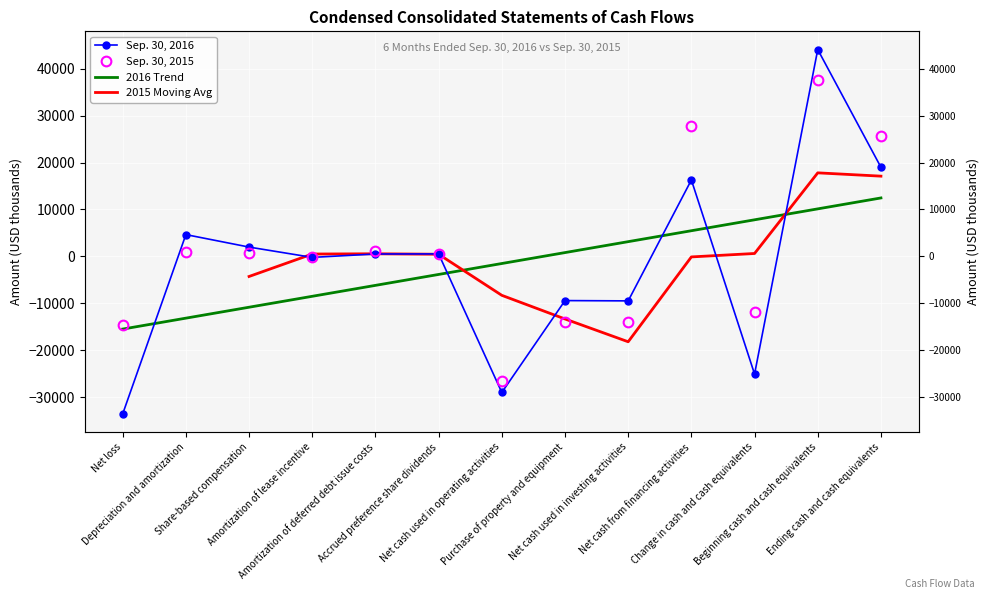

Reading left to right, transcribe all the data shown in this chart.

Sep. 30, 2016: Net loss=-33593	Depreciation and amortization=4641	Share-based compensation=1981	Amortization of lease incentive=-217	Amortization of deferred debt issue costs=506	Accrued preference share dividends=525	Net cash used in operating activities=-29021	Purchase of property and equipment=-9427	Net cash used in investing activities=-9492	Net cash from financing activities=16290	Change in cash and cash equivalents=-25101	Beginning cash and cash equivalents=44100	Ending cash and cash equivalents=18999
Sep. 30, 2015: Net loss=-14587	Depreciation and amortization=907	Share-based compensation=814	Amortization of lease incentive=-222	Amortization of deferred debt issue costs=1056	Accrued preference share dividends=525	Net cash used in operating activities=-26503	Purchase of property and equipment=-14063	Net cash used in investing activities=-14063	Net cash from financing activities=27775	Change in cash and cash equivalents=-11869	Beginning cash and cash equivalents=37525	Ending cash and cash equivalents=25656